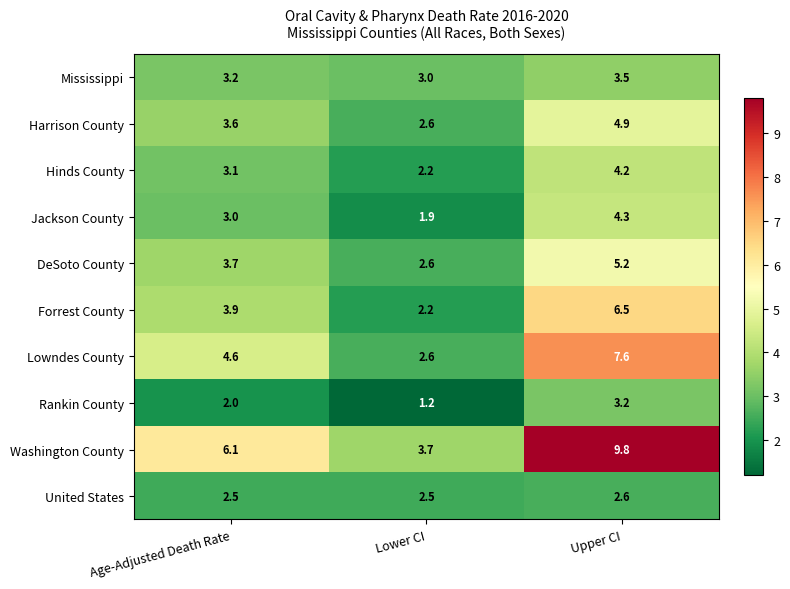

How many data points in Hinds County are above 3?

2